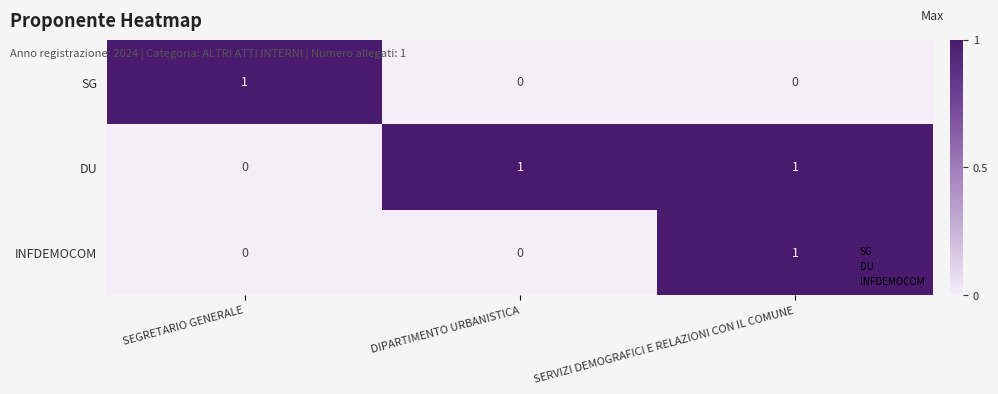

How many SG values are between 0 and 1?

3